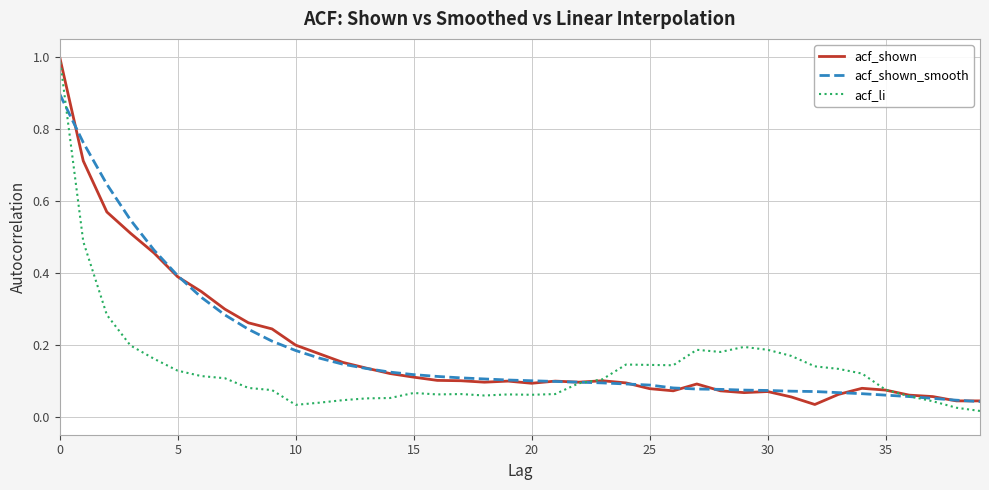

What are all the series names shown in the legend?

acf_shown, acf_shown_smooth, acf_li